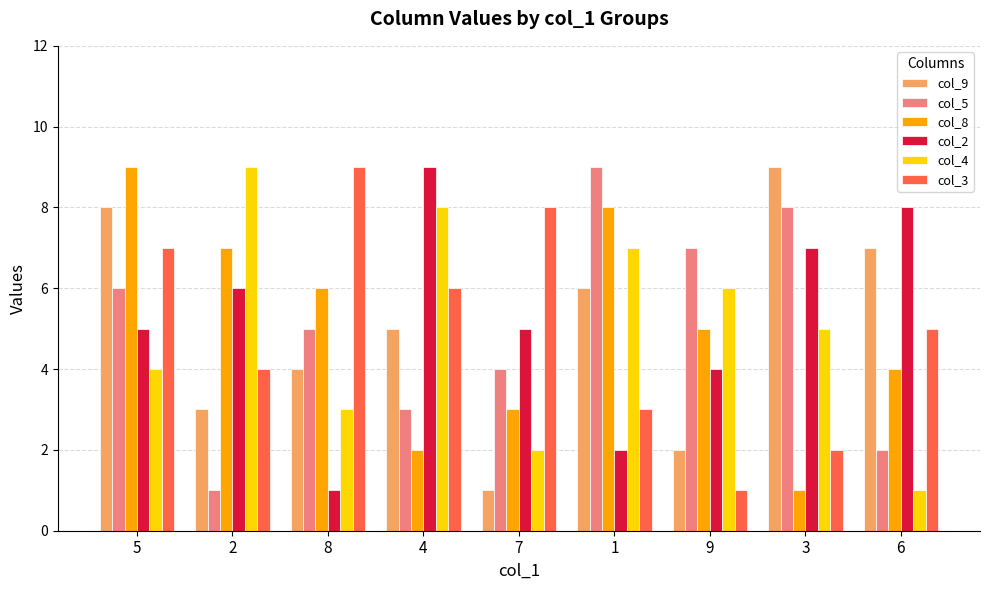

At which label does col_5 first exceed 5?

5